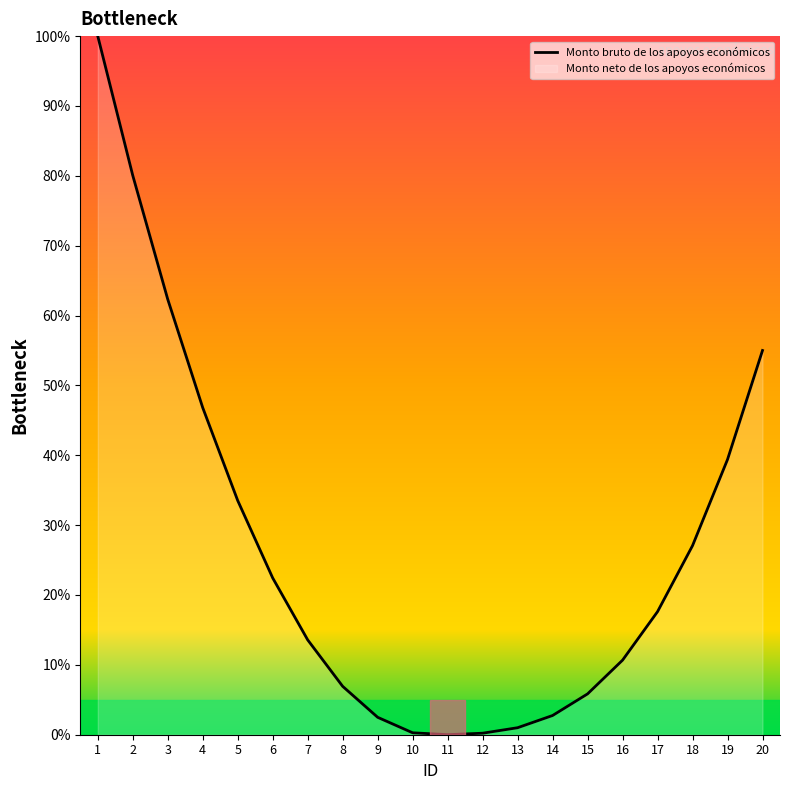

True or false: there are more than 0 points higher than both neighbors.

False